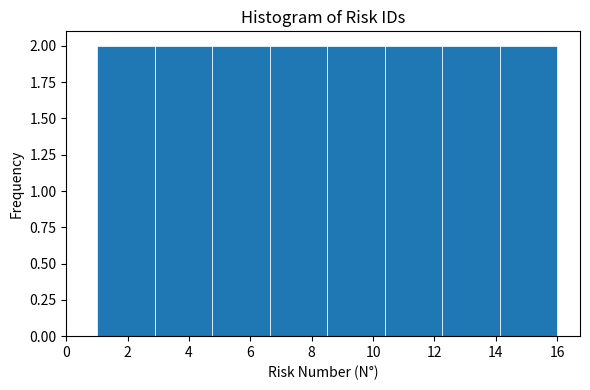

What is the height of the bar covering 12.2 to 14.2 on the x-axis? Neither the bar edges nor the heights are printed on the chart, so give them approximately, as read against the axes.

2